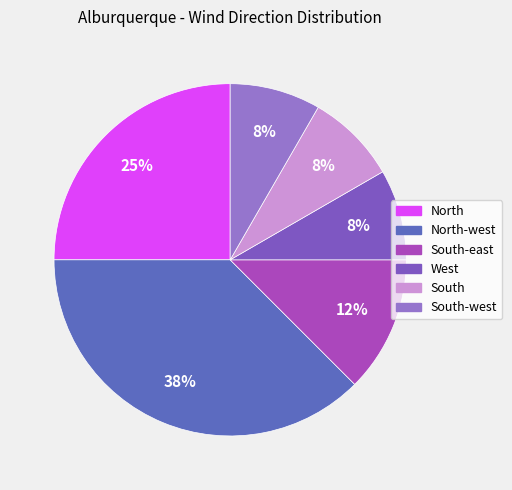

To the nearest percent, what is the difference between the South-west and North slice percentages?

17%